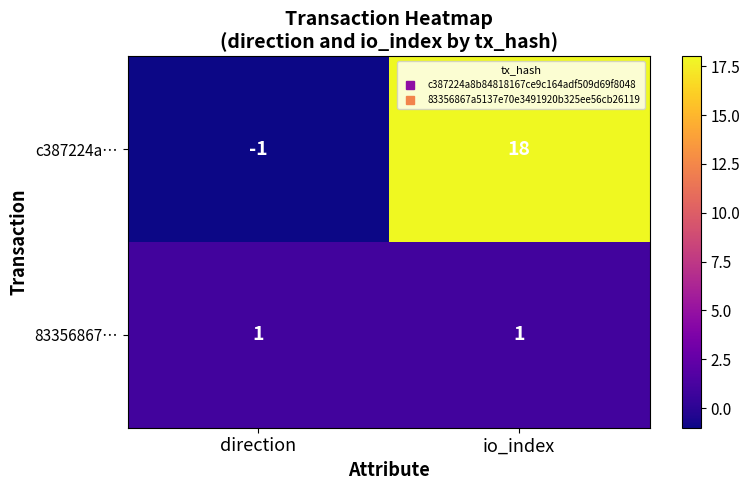

Which label corresponds to the smallest value in the chart?

direction